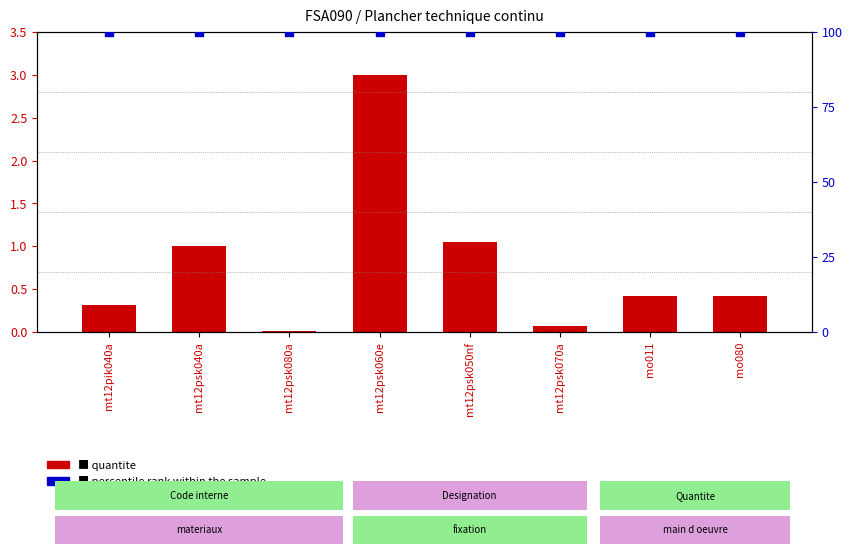

Is the value of percentile rank within the sample at mo011 greater than the value of quantite at mo080?

Yes